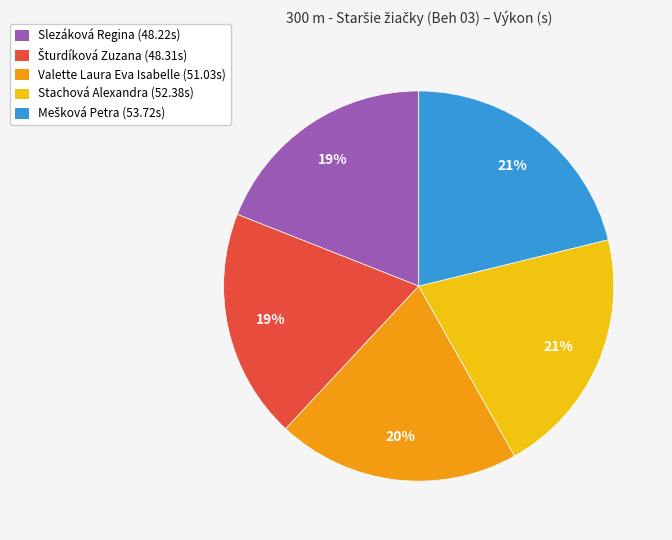

To the nearest percent, what is the average slice percentage?

20%